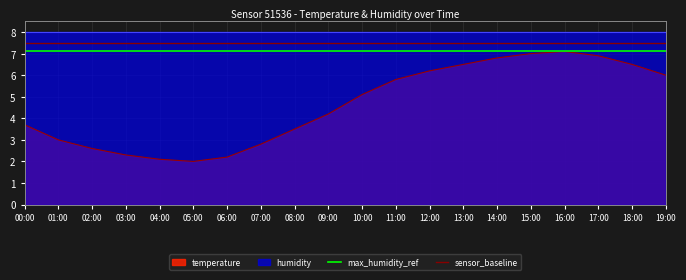

At which category is the sum across all series the highest?

00:00